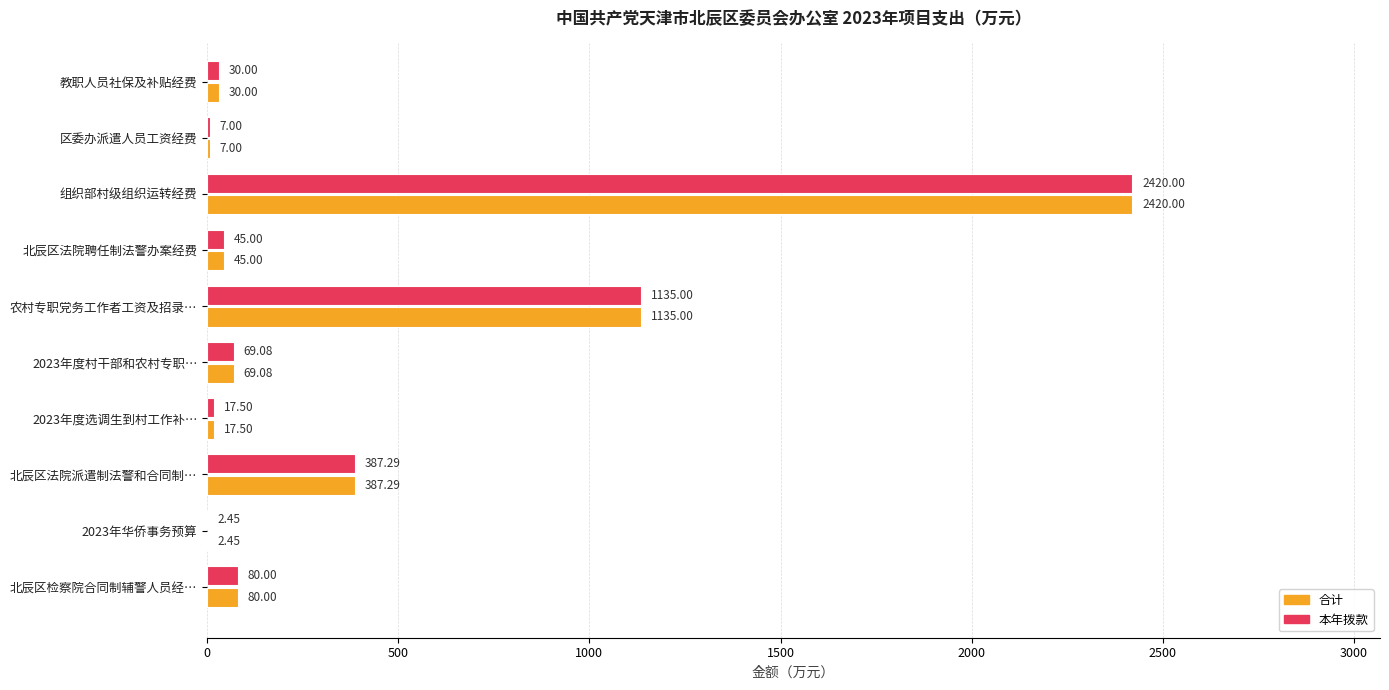

What is the sum of all 本年拨款 values?

4193.3